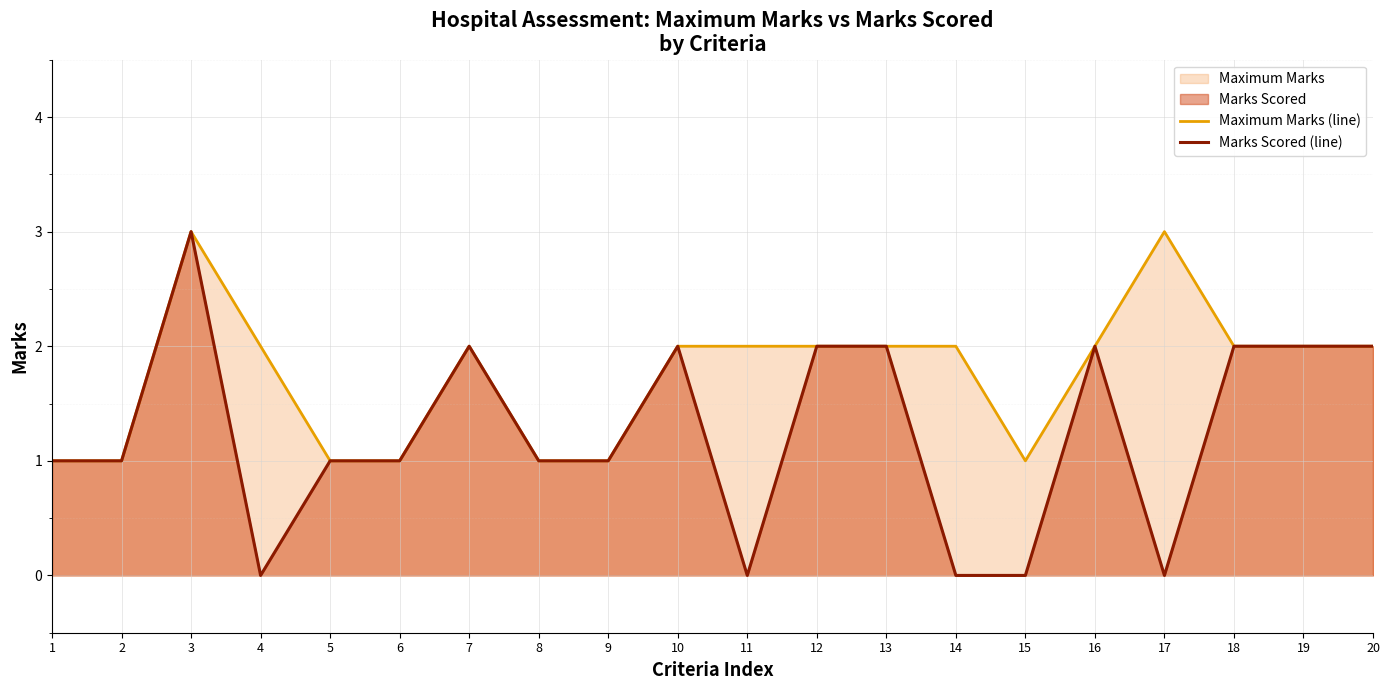

The value of Marks Scored (line) at 9 is 1. True or false?

True